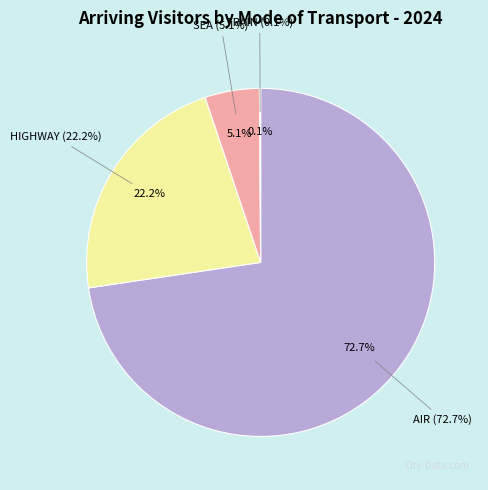

To the nearest percent, what portion does SEA represent?

5%